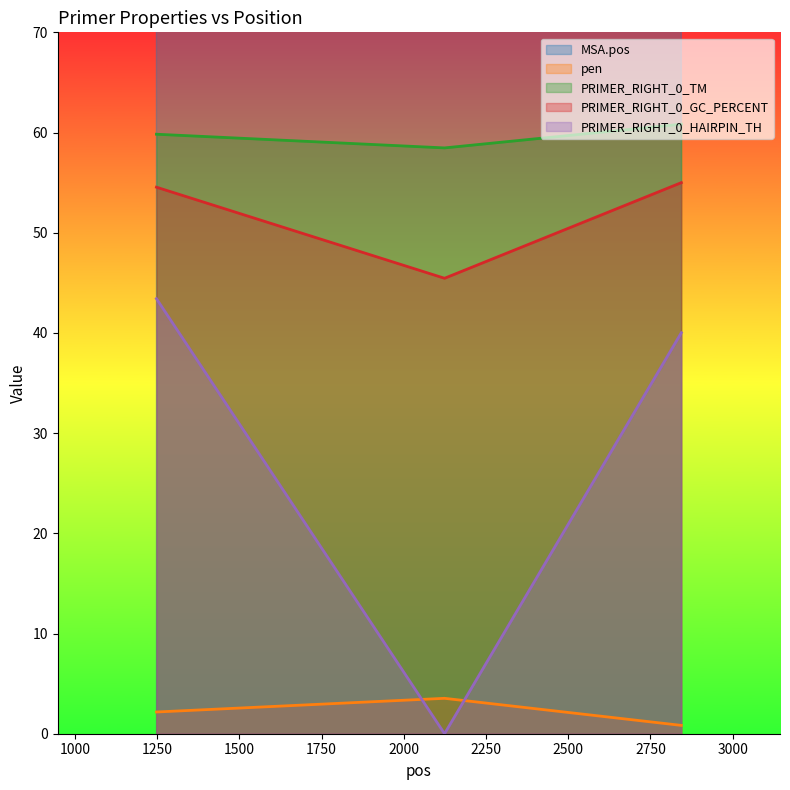

The PRIMER_RIGHT_0_HAIRPIN_TH series shows 0.0 at 2124. True or false?

True